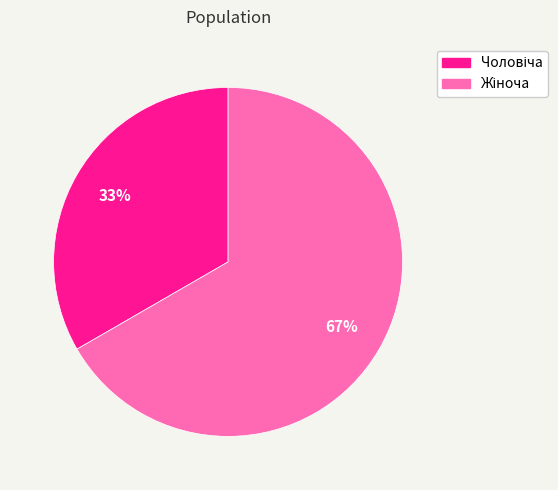

Is there any slice that represents more than half of the pie?

Yes